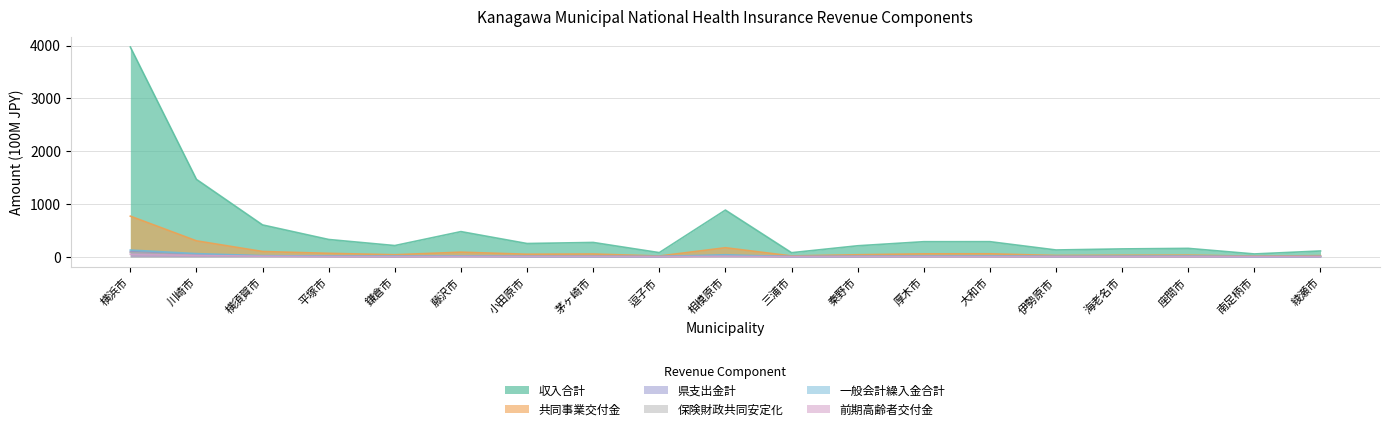

Where does the 保険財政共同安定化 series first go above 6?

横浜市